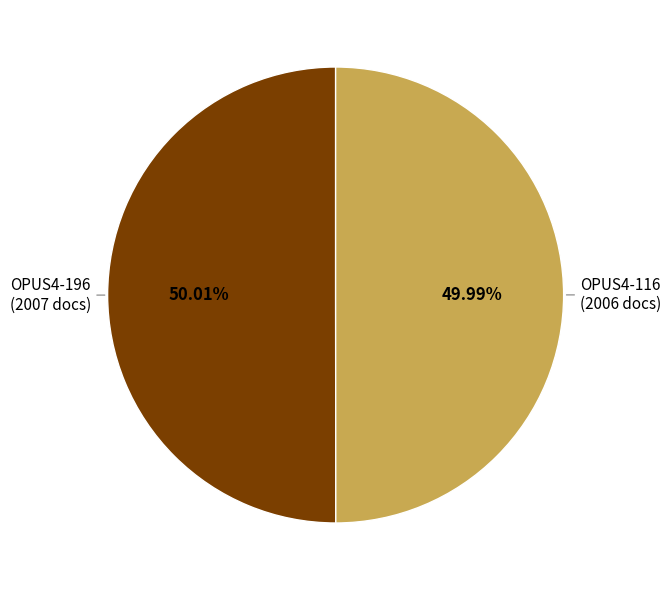

Is there a majority slice in this chart?

Yes